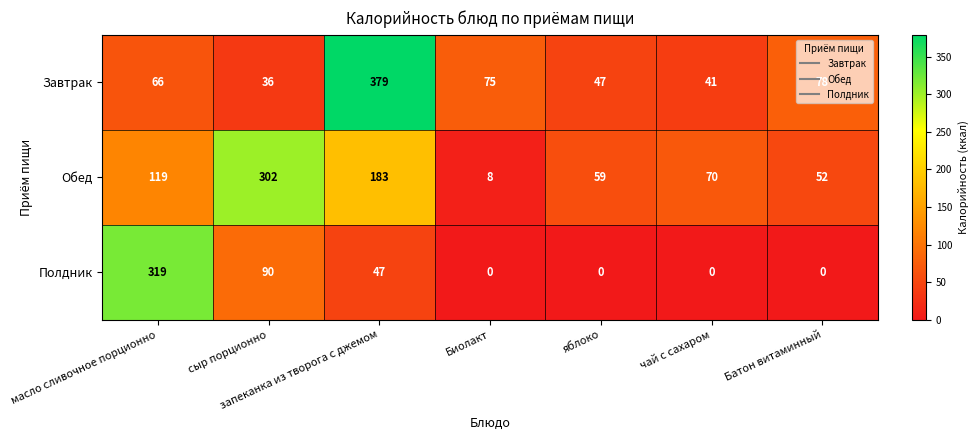

Where is Обед nearest to the value 155?

запеканка из творога с джемом